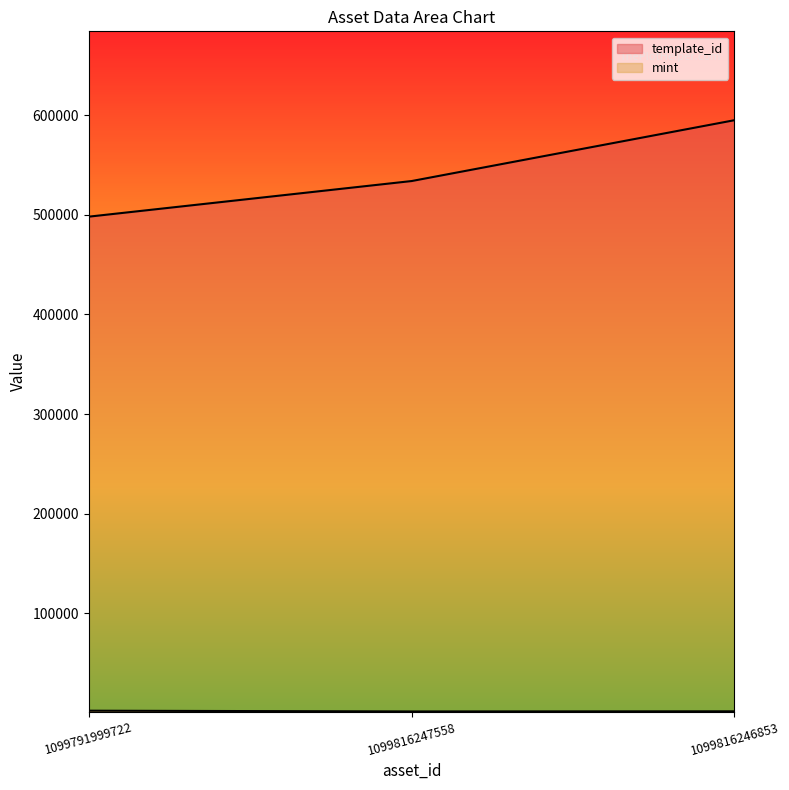

Reading right to left, extract all data points from this chart.

template_id: 595229	534089	498304
mint: 1281	1154	1905